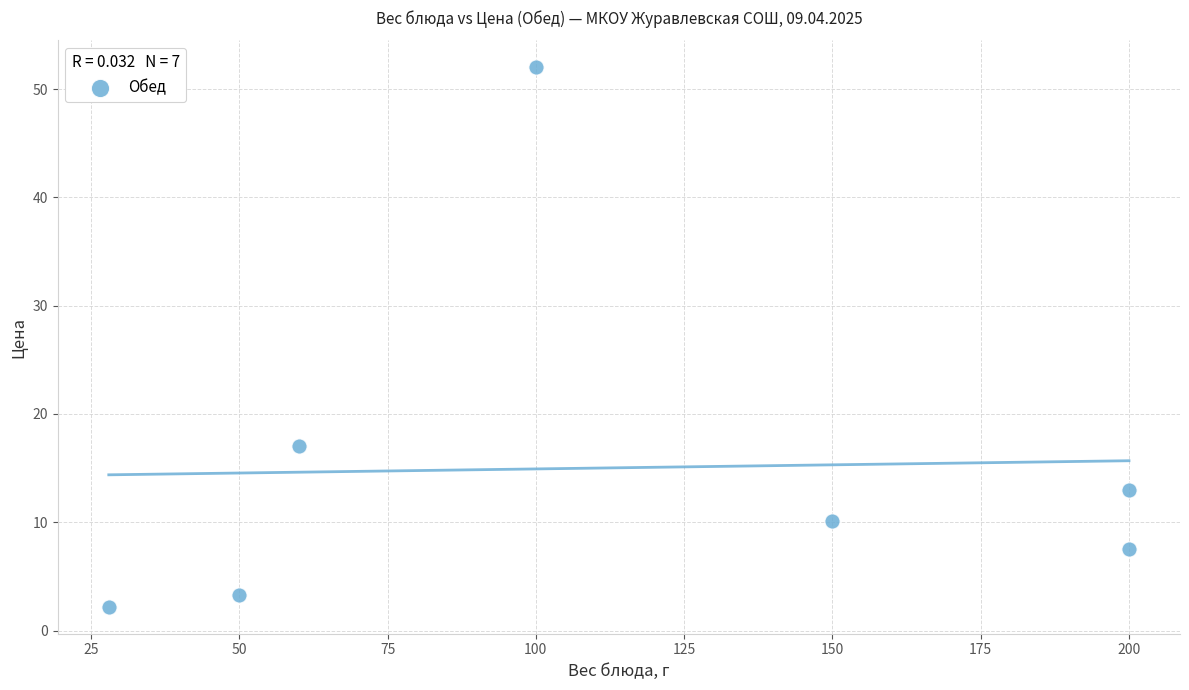

What Y value in the scatter plot is closest to 27?

17.0